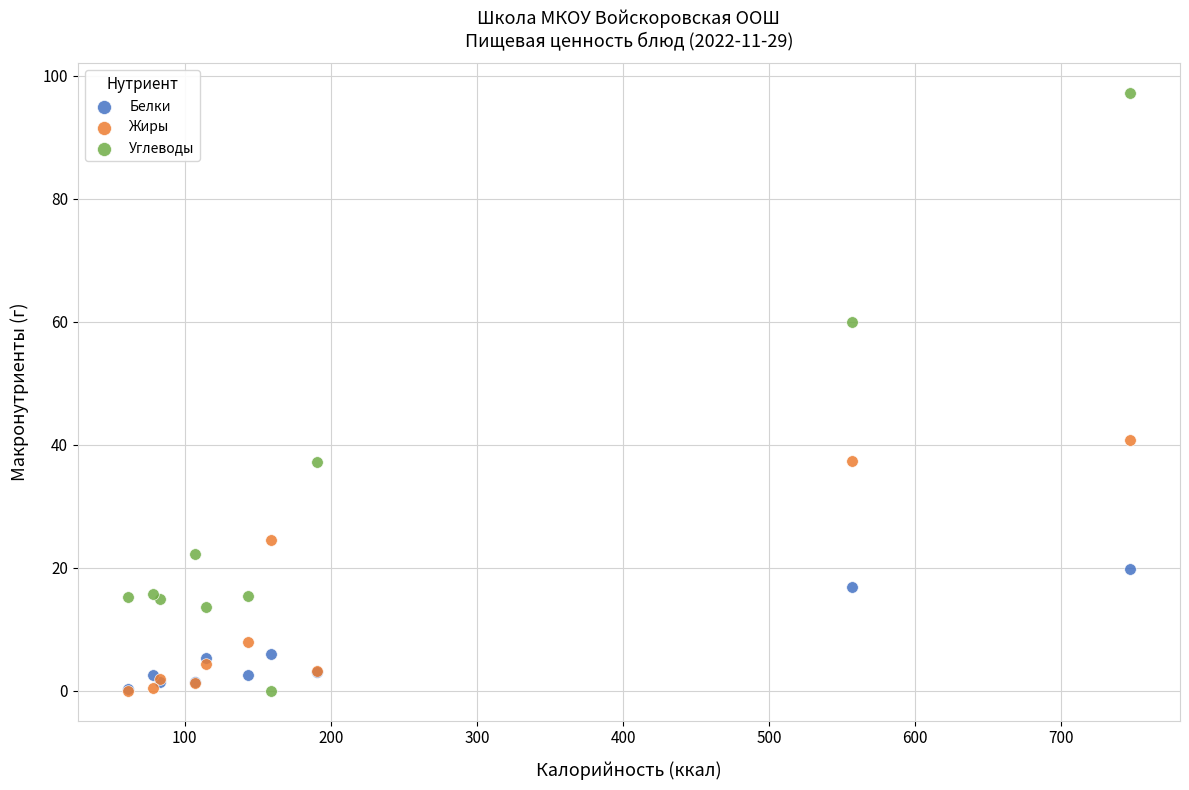

Which series has the widest spread of Y values?

Углеводы